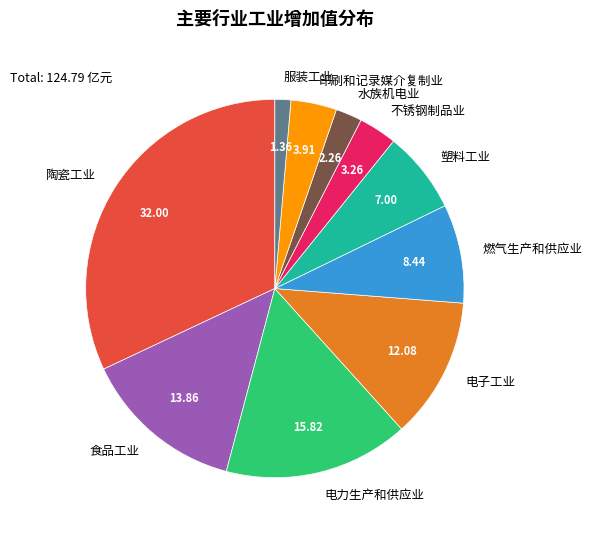

Is there any slice that represents more than half of the pie?

No